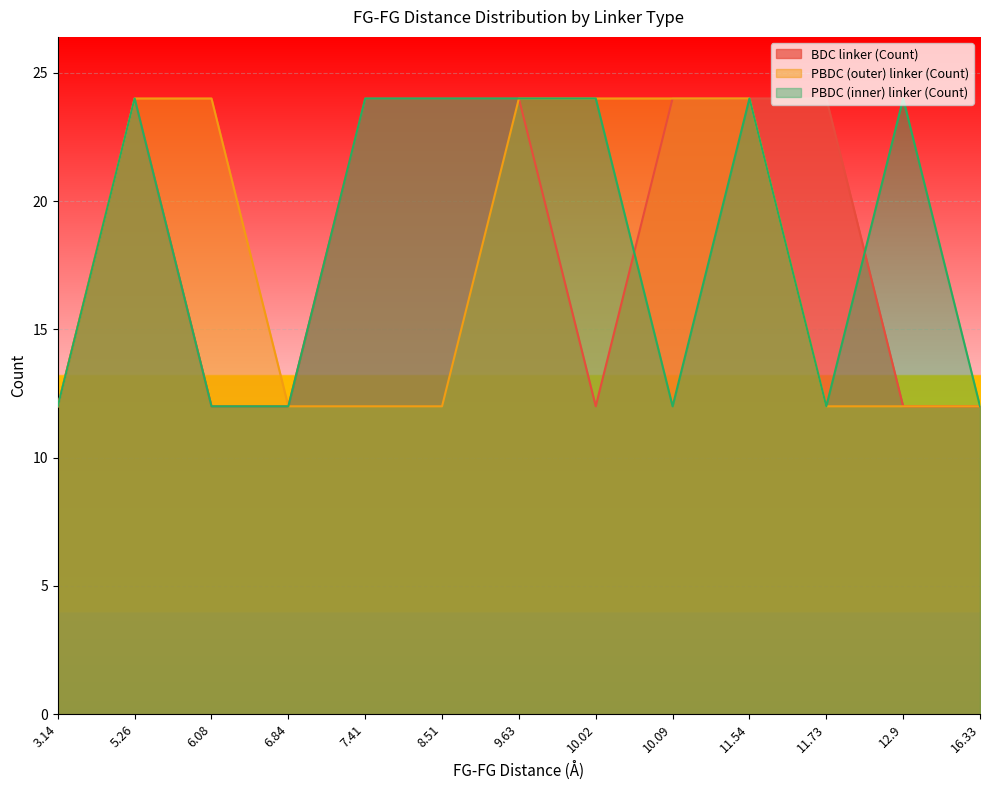

What is the value of the PBDC (inner) linker (Count) point at the 1st from the left?

12